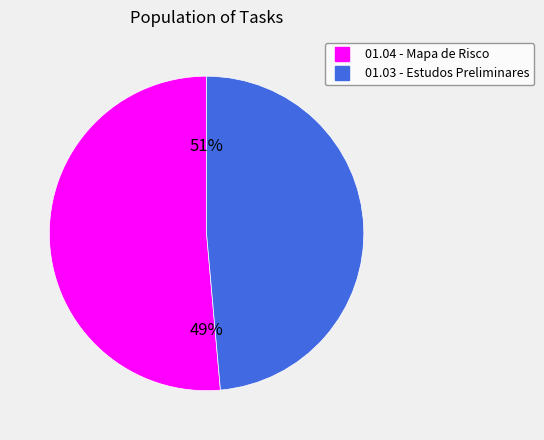

Is it true that 01.04 - Mapa de Risco is 46% of the pie?

False